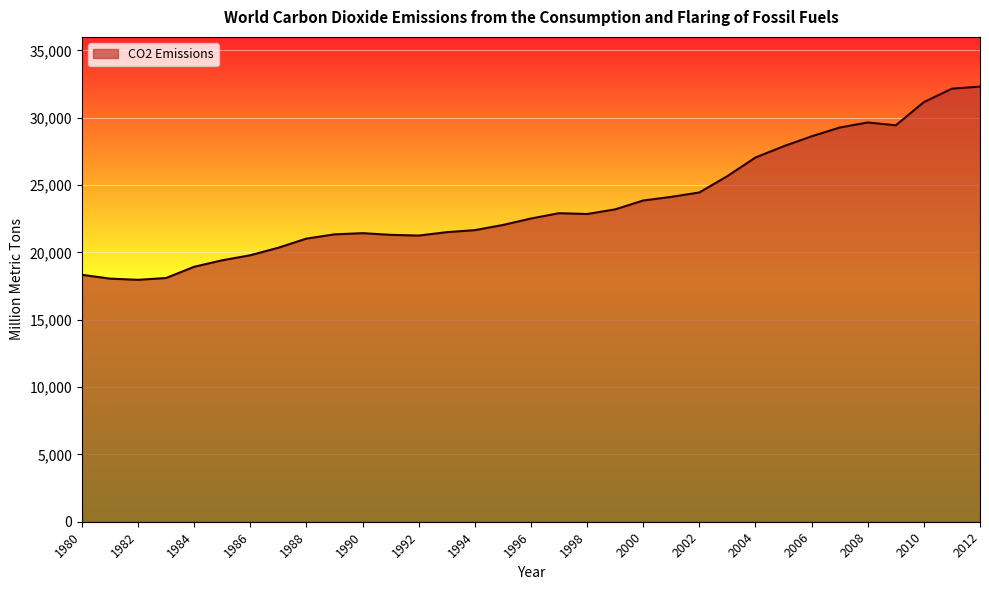

What is the minimum value shown in the chart?

17961.9